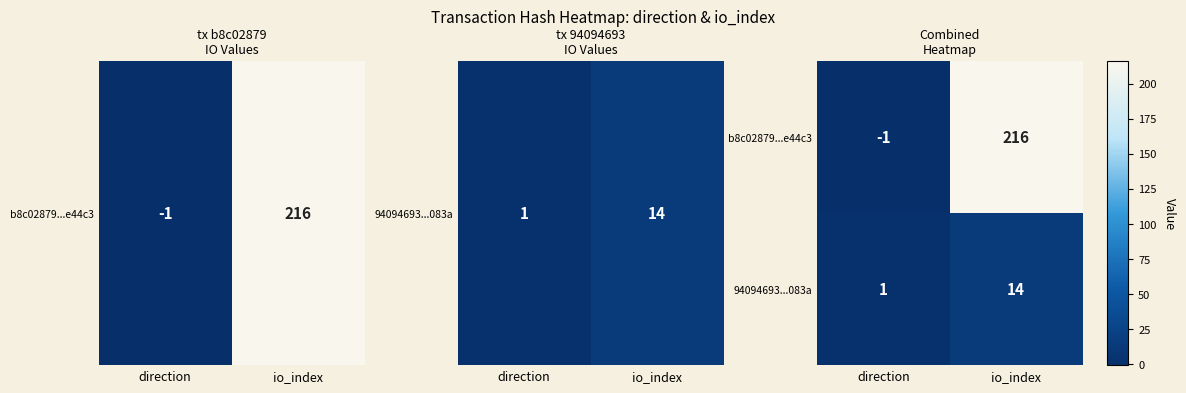

How many data points in 94094693...083a are less than 14?

1